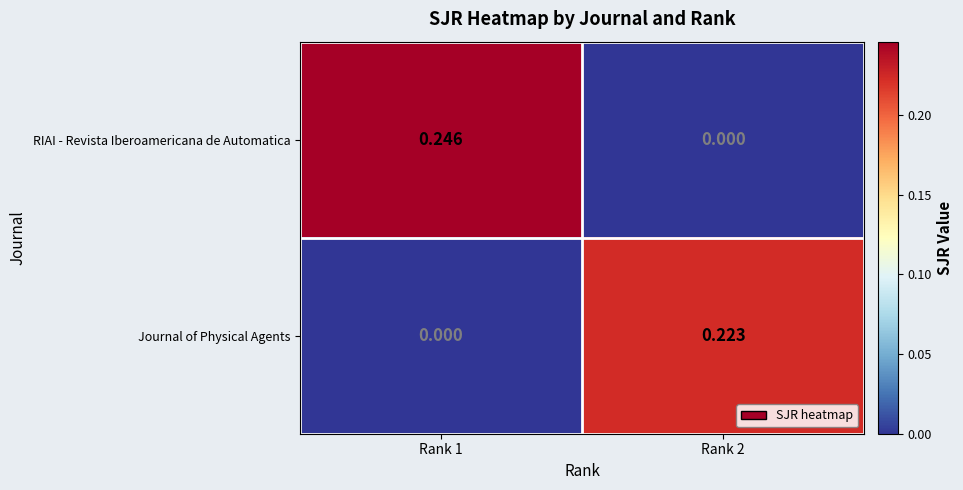

List the series in order of their overall mean, lowest first.

Journal of Physical Agents, RIAI - Revista Iberoamericana de Automatica